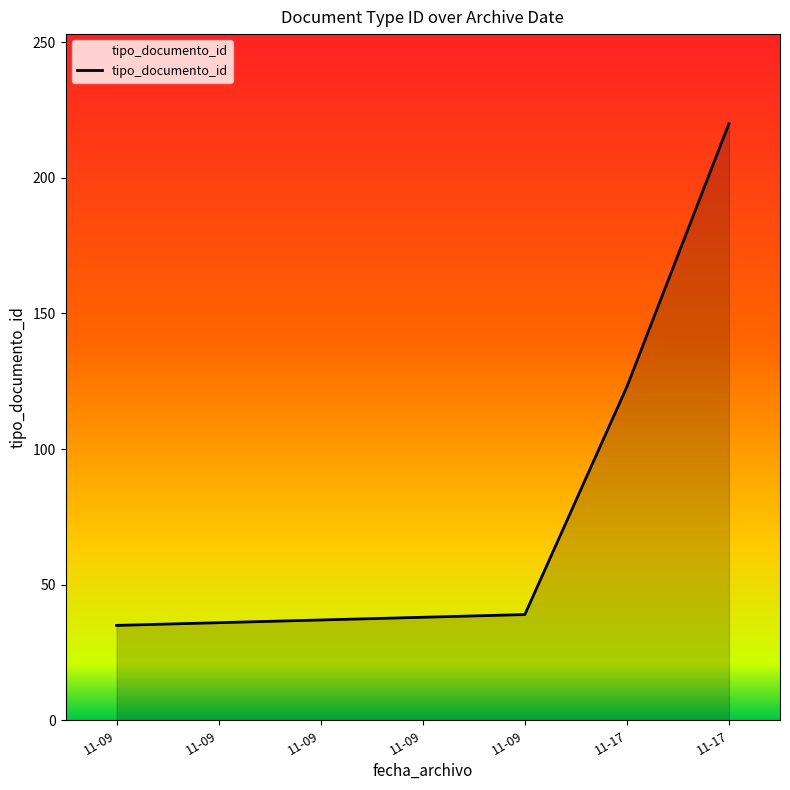

Count the number of data series in this chart.

1